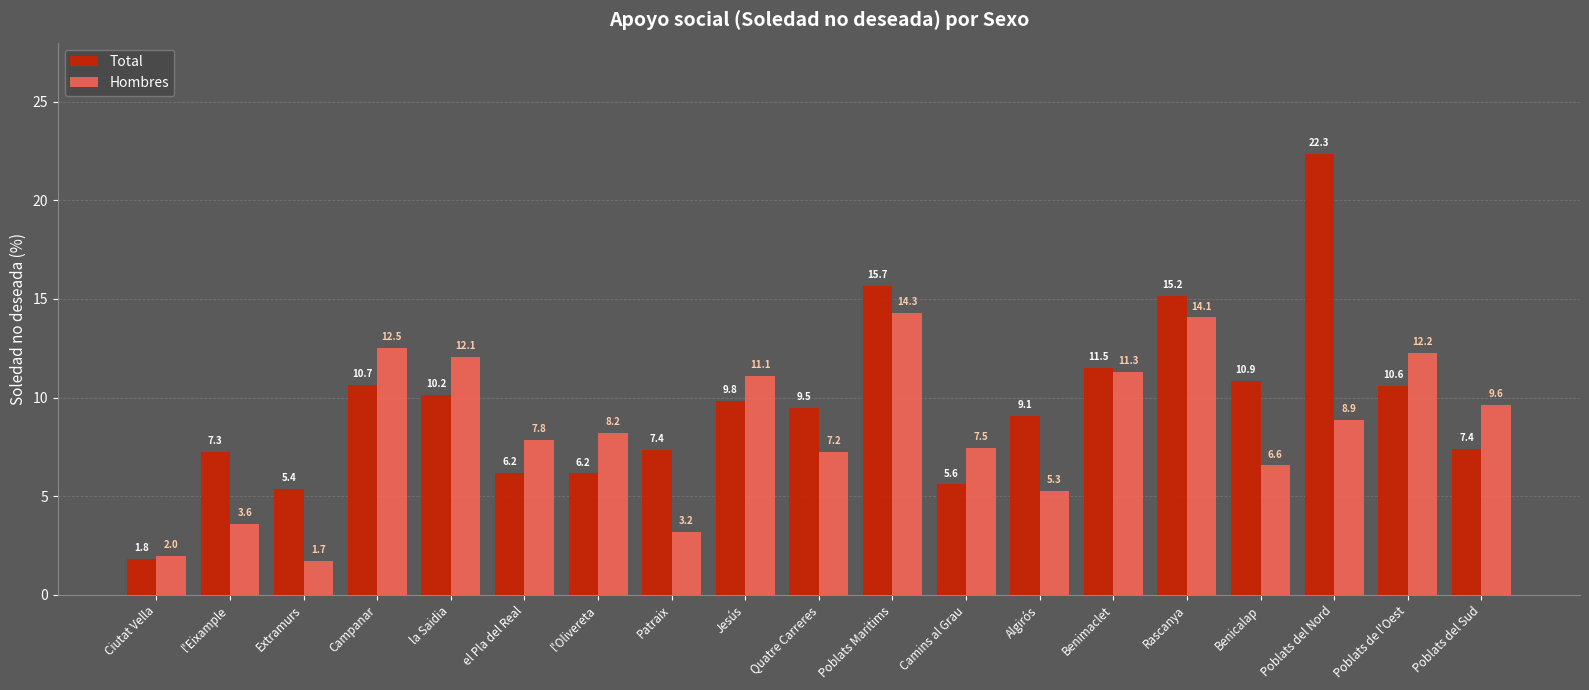

At which label does Hombres first exceed 8?

Campanar